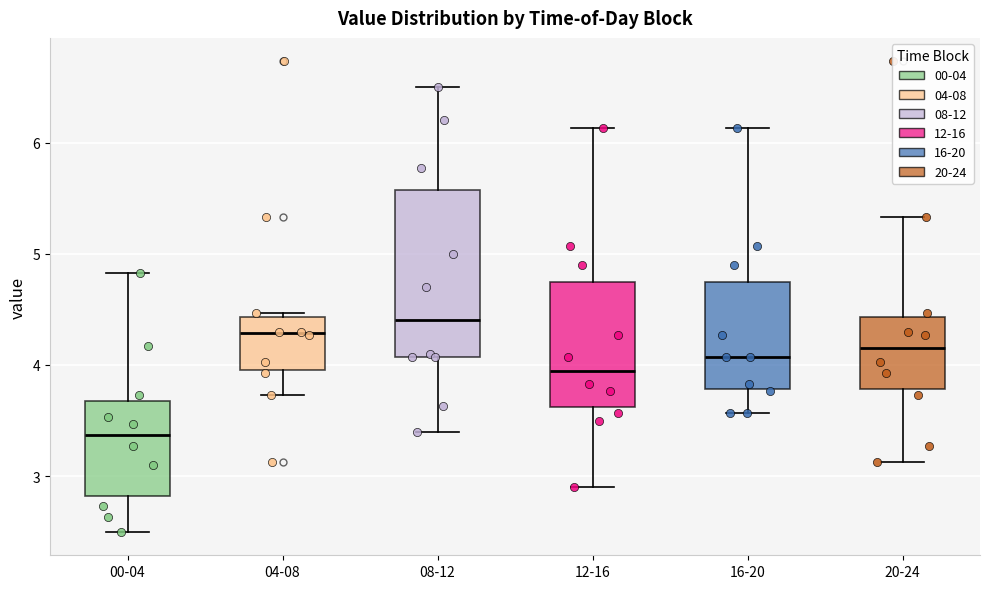

Reading left to right, read every box against the y-axis: the position of its median line, the range the box covers, and the ends of its whiskers. The values are not printed on the chart, so give them approximately, as read against the axis.

00-04: median 3.4, box 2.8 to 3.7, whiskers 2.5 to 4.8
04-08: median 4.3, box 4.0 to 4.4, whiskers 3.7 to 4.5
08-12: median 4.4, box 4.1 to 5.6, whiskers 3.4 to 6.5
12-16: median 4.0, box 3.6 to 4.7, whiskers 2.9 to 6.1
16-20: median 4.1, box 3.8 to 4.7, whiskers 3.6 to 6.1
20-24: median 4.2, box 3.8 to 4.4, whiskers 3.1 to 5.3